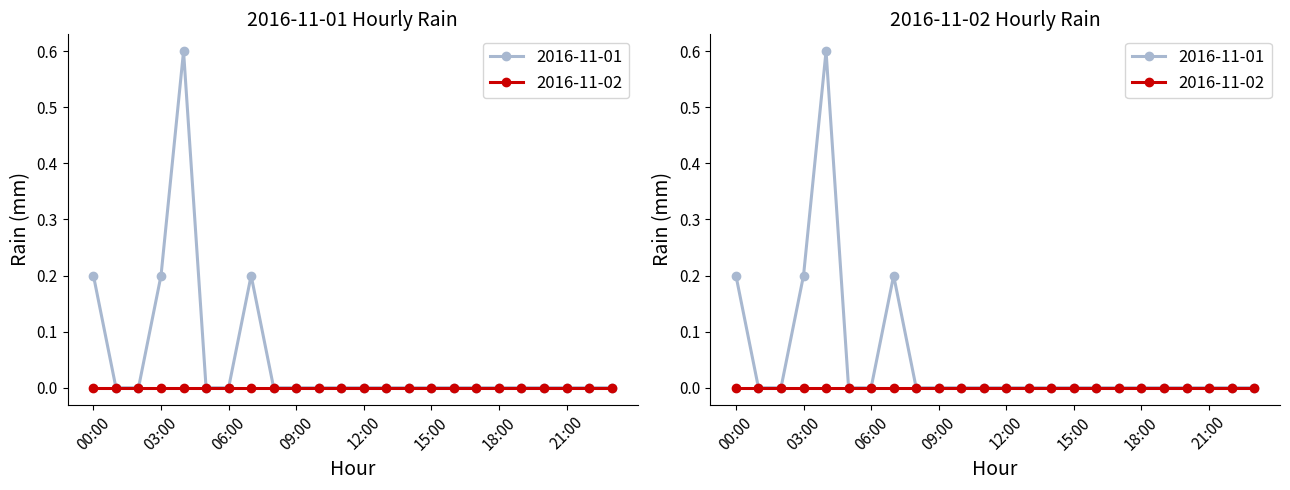

What is the label of the 17th point from the right?

07:00